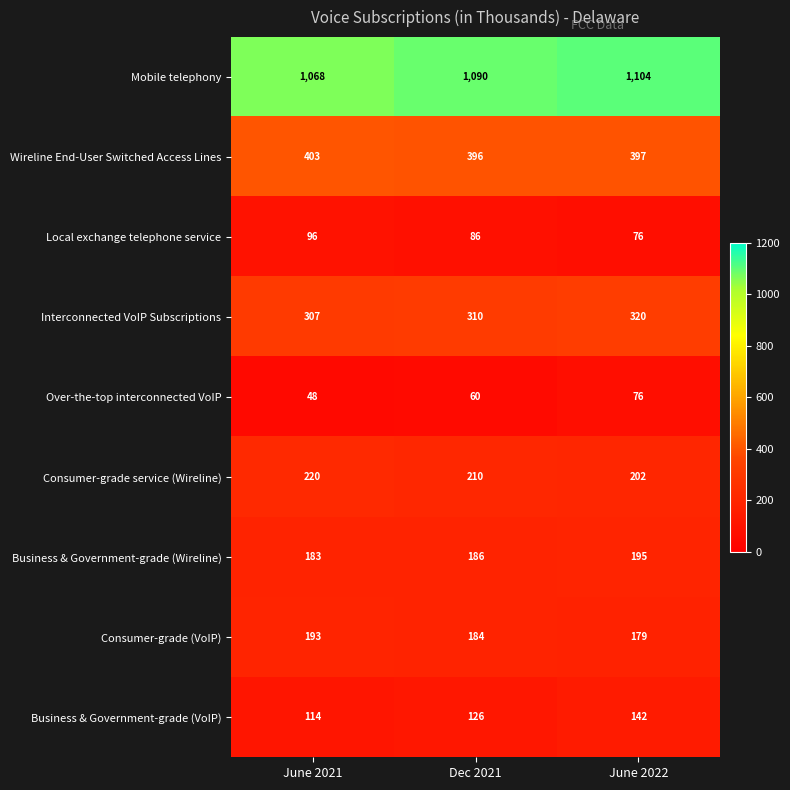

Reading left to right, what are all the values shown in this chart?

Mobile telephony: June 2021=1068	Dec 2021=1090	June 2022=1104
Wireline End-User Switched Access Lines: June 2021=403	Dec 2021=396	June 2022=397
Local exchange telephone service: June 2021=96	Dec 2021=86	June 2022=76
Interconnected VoIP Subscriptions: June 2021=307	Dec 2021=310	June 2022=320
Over-the-top interconnected VoIP: June 2021=48	Dec 2021=60	June 2022=76
Consumer-grade service (Wireline): June 2021=220	Dec 2021=210	June 2022=202
Business & Government-grade (Wireline): June 2021=183	Dec 2021=186	June 2022=195
Consumer-grade (VoIP): June 2021=193	Dec 2021=184	June 2022=179
Business & Government-grade (VoIP): June 2021=114	Dec 2021=126	June 2022=142